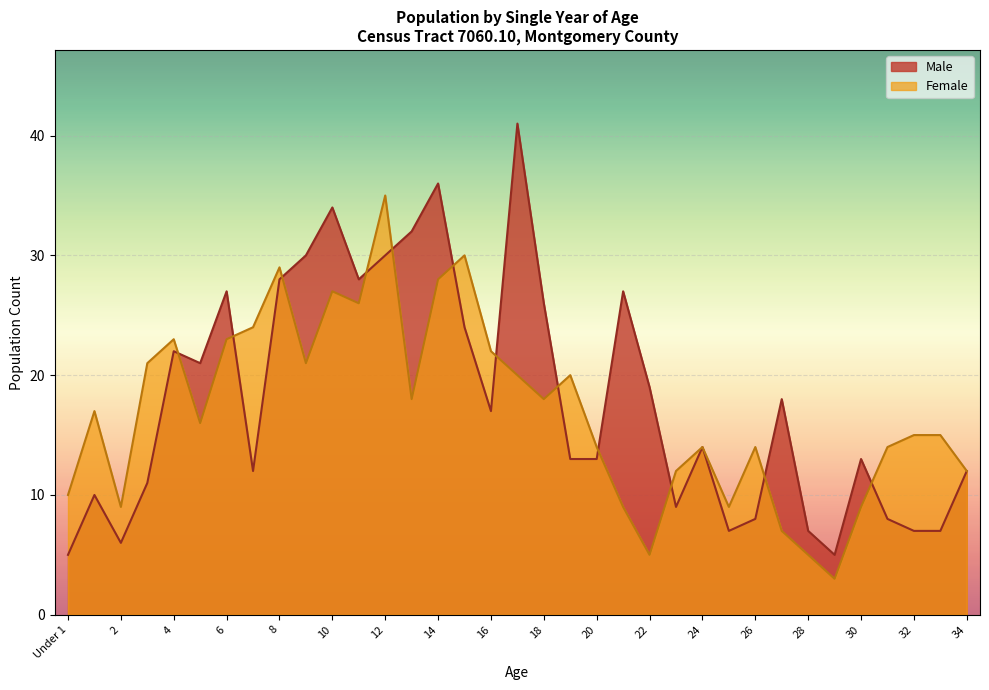

What is the difference between the maximum and second lowest values in the Male series?

36